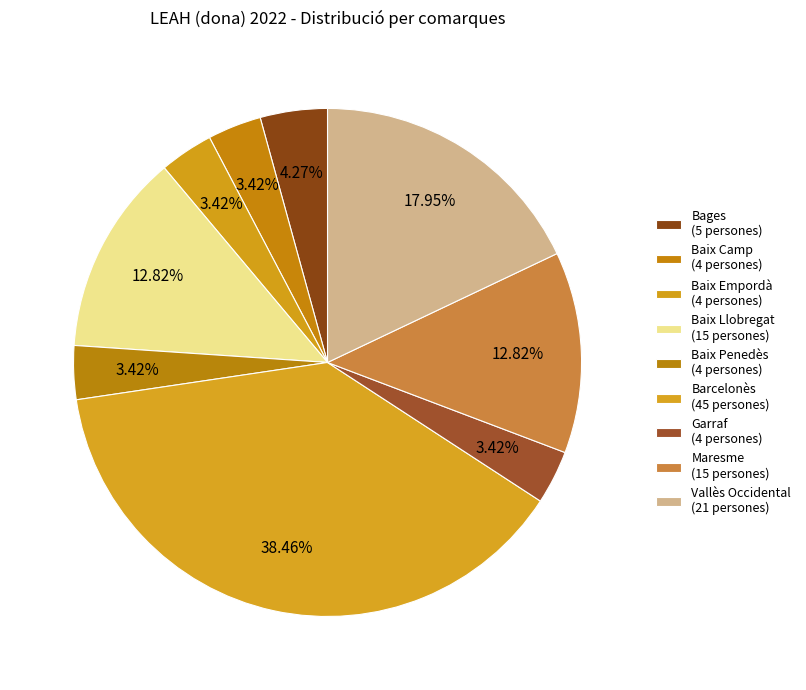

Count the number of slices in the pie.

9